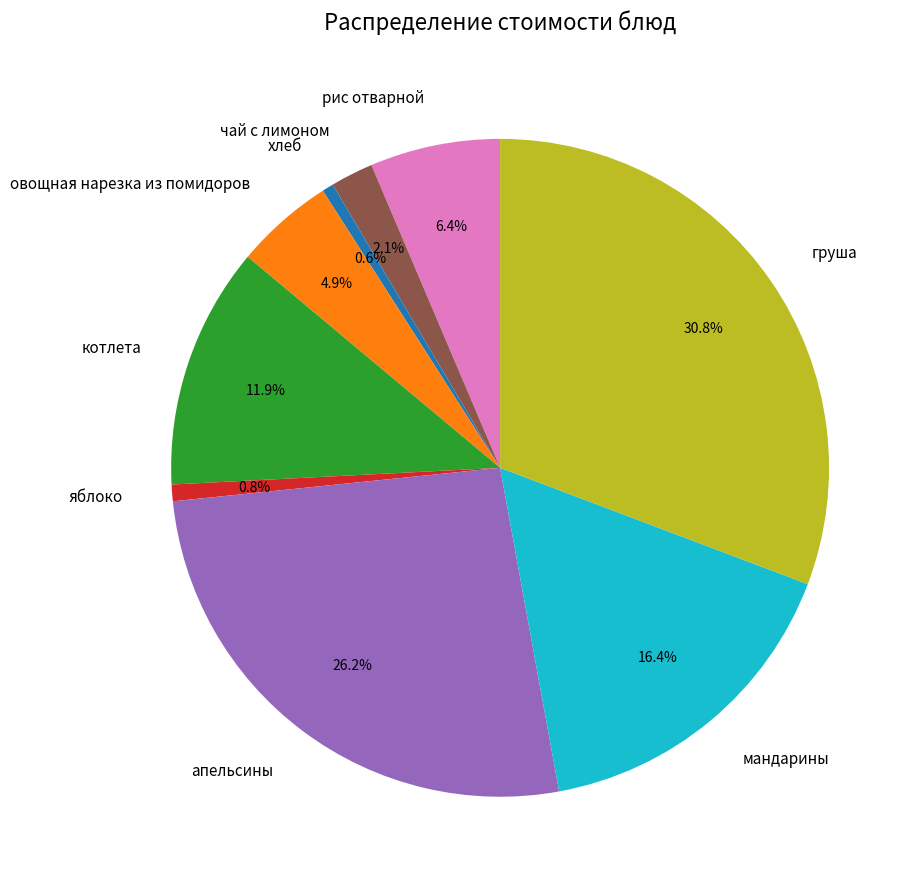

To the nearest percent, what is the difference between the largest and smallest slice percentages?

30%